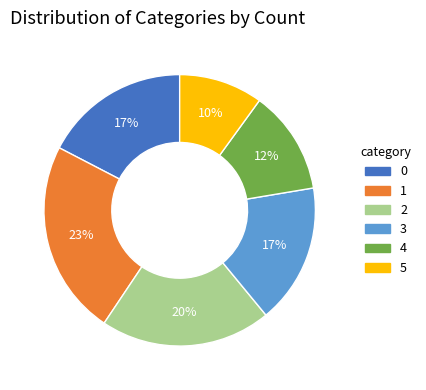

How many slices are in this pie chart?

6